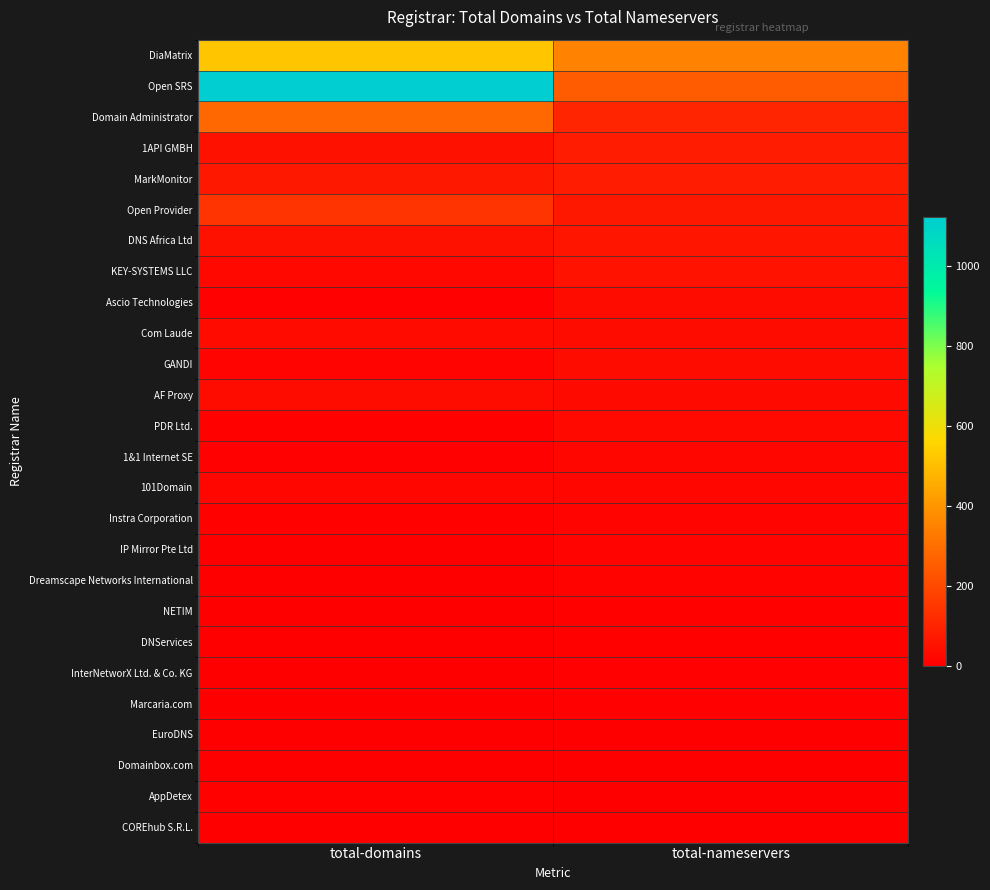

List the series in order of their peak value, lowest first.

COREhub S.R.L., EuroDNS, Domainbox.com, InterNetworX Ltd. & Co. KG, Marcaria.com, NETIM, DNServices, AppDetex, Dreamscape Networks International, IP Mirror Pte Ltd, Instra Corporation, 1&1 Internet SE, 101Domain, PDR Ltd., GANDI, Com Laude, AF Proxy, Ascio Technologies, KEY-SYSTEMS LLC, DNS Africa Ltd, MarkMonitor, 1API GMBH, Open Provider, Domain Administrator, DiaMatrix, Open SRS